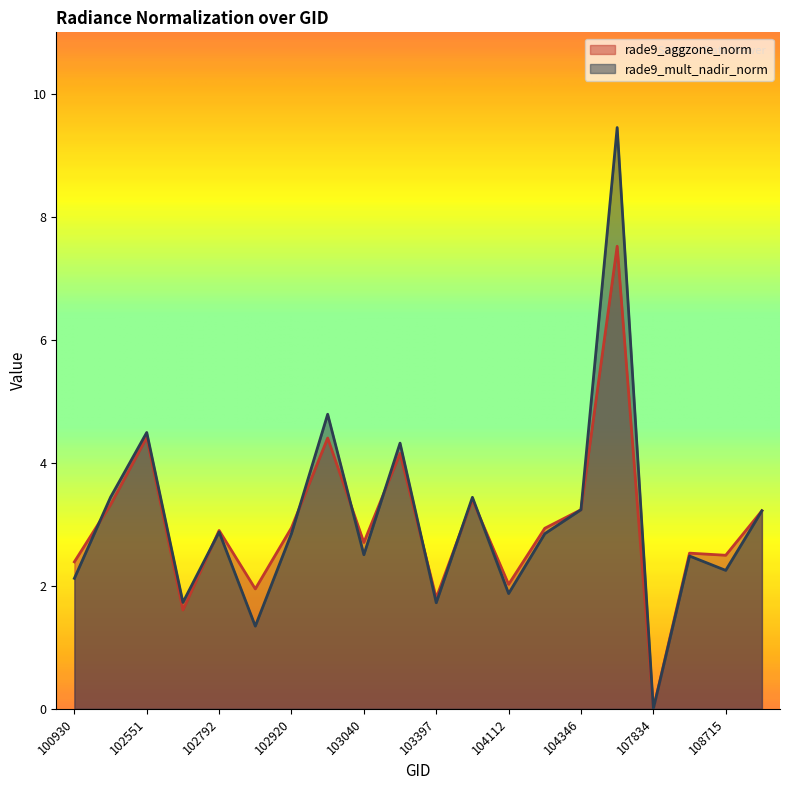

What is the maximum value for rade9_aggzone_norm?

7.5